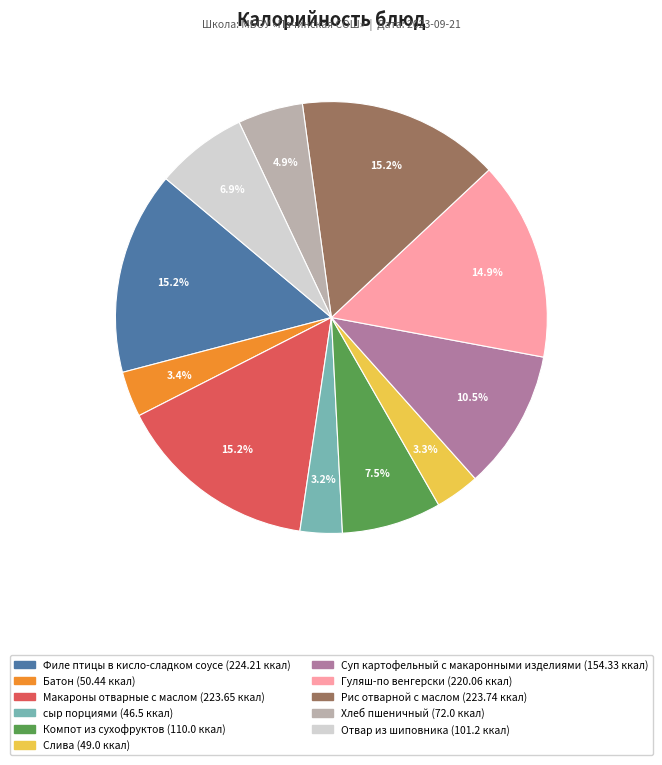

Is there any slice that represents more than half of the pie?

No